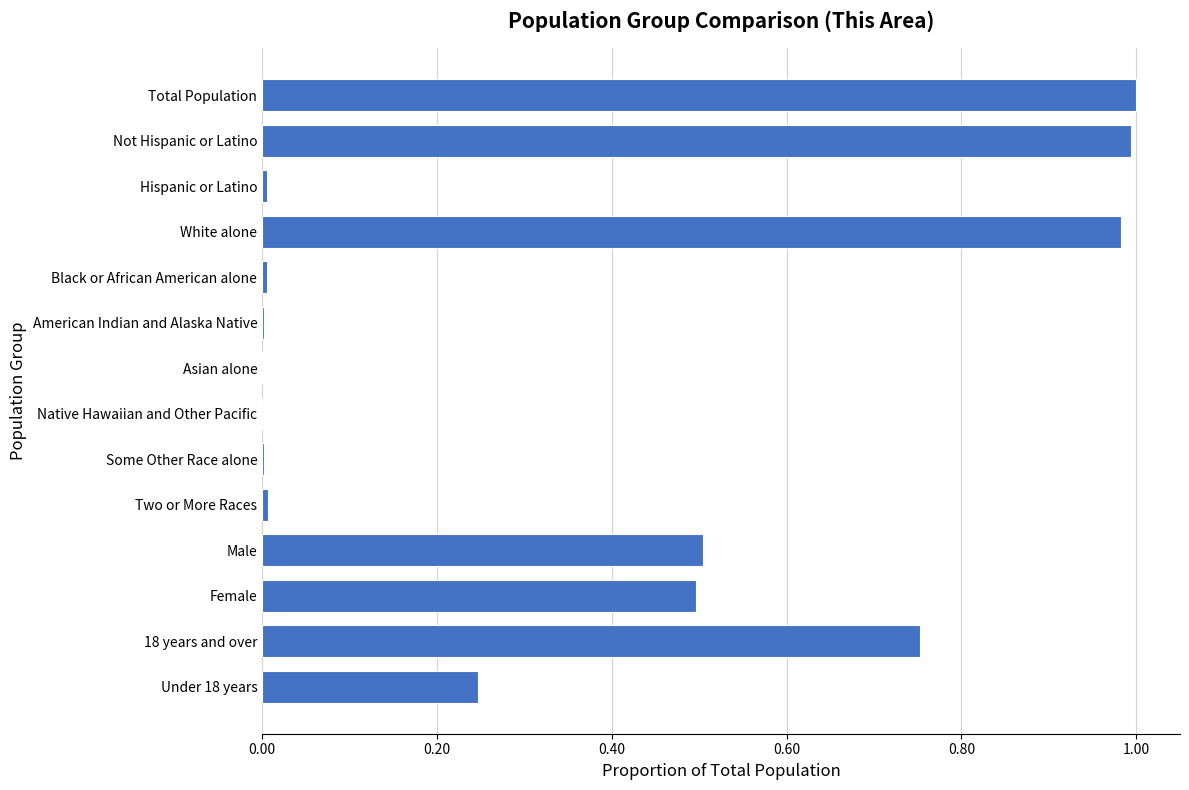

What is the sum of all values?

5.0